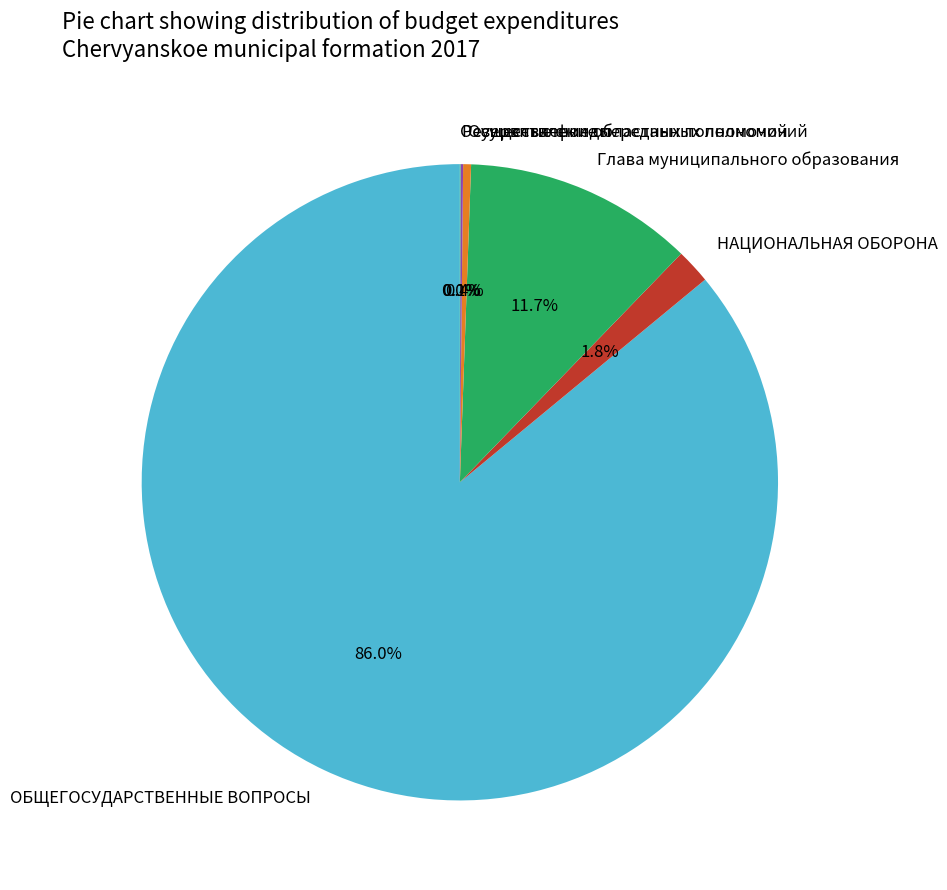

What is the total percentage of НАЦИОНАЛЬНАЯ ОБОРОНА and Осуществление переданных полномочий?

2.2%